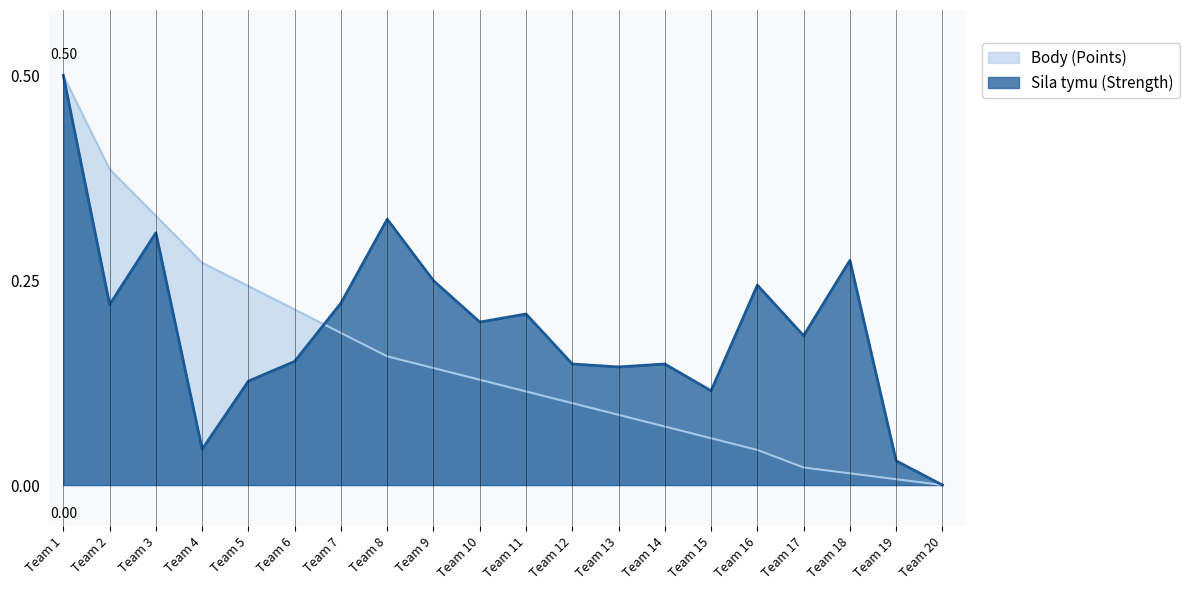

What are all the series names shown in the legend?

Body (Points), Sila tymu (Strength)